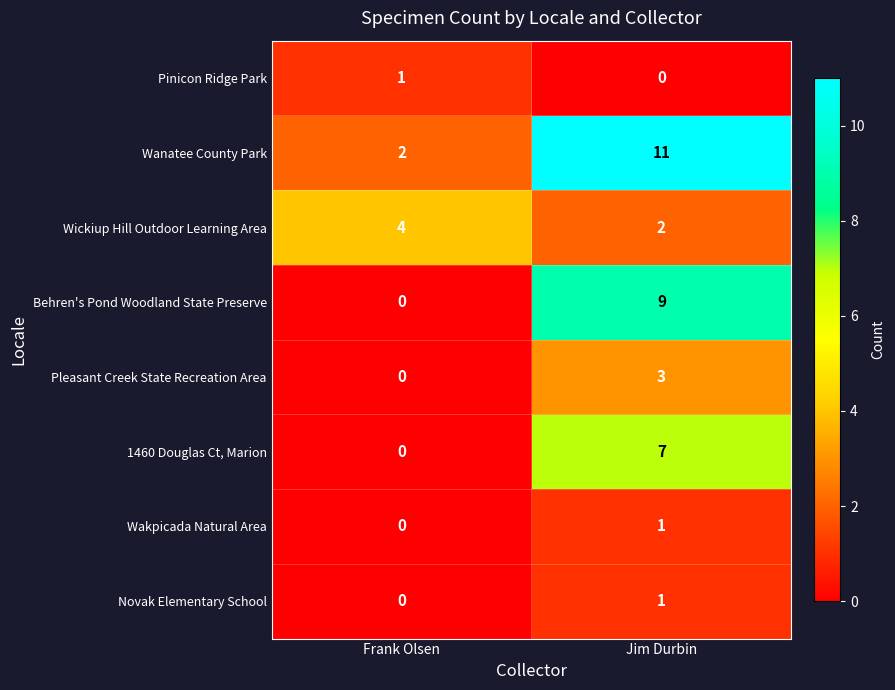

Reading left to right, extract all data points from this chart.

Pinicon Ridge Park: 1	0
Wanatee County Park: 2	11
Wickiup Hill Outdoor Learning Area: 4	2
Behren's Pond Woodland State Preserve: 0	9
Pleasant Creek State Recreation Area: 0	3
1460 Douglas Ct, Marion: 0	7
Wakpicada Natural Area: 0	1
Novak Elementary School: 0	1